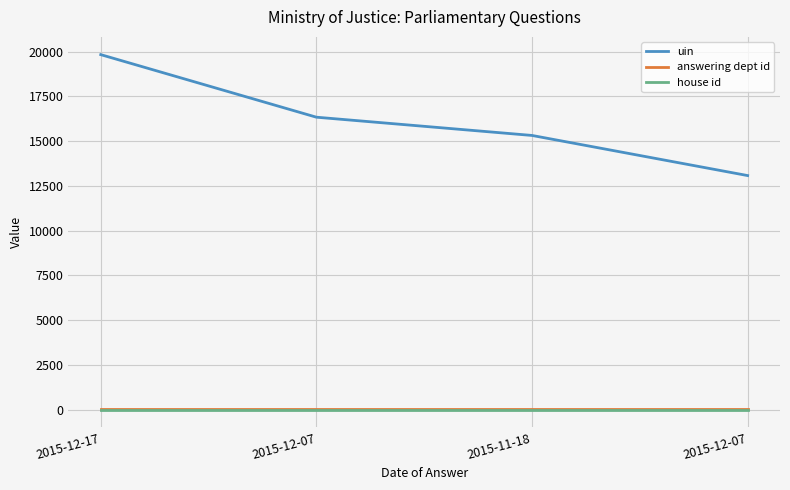

How many lines are shown in the chart?

3